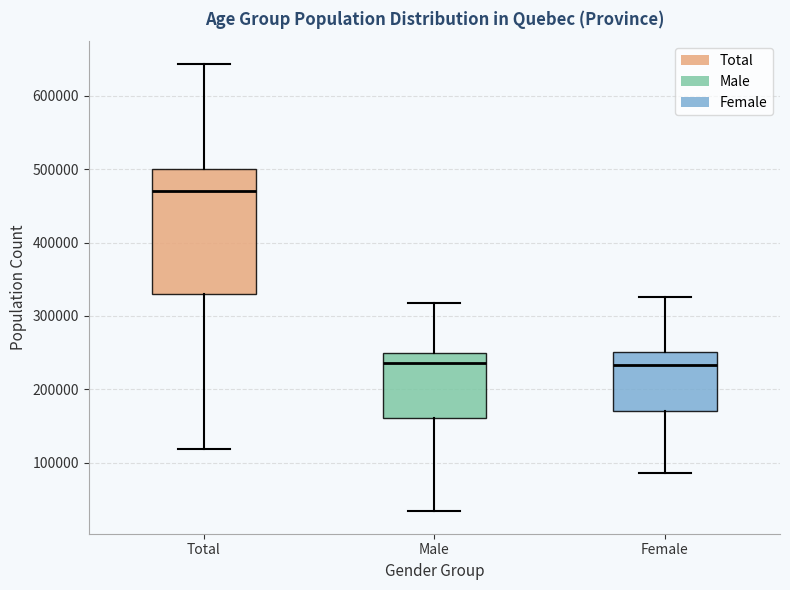

Comparing the boxes themselves (not the whiskers), which one is the tallest?

Total